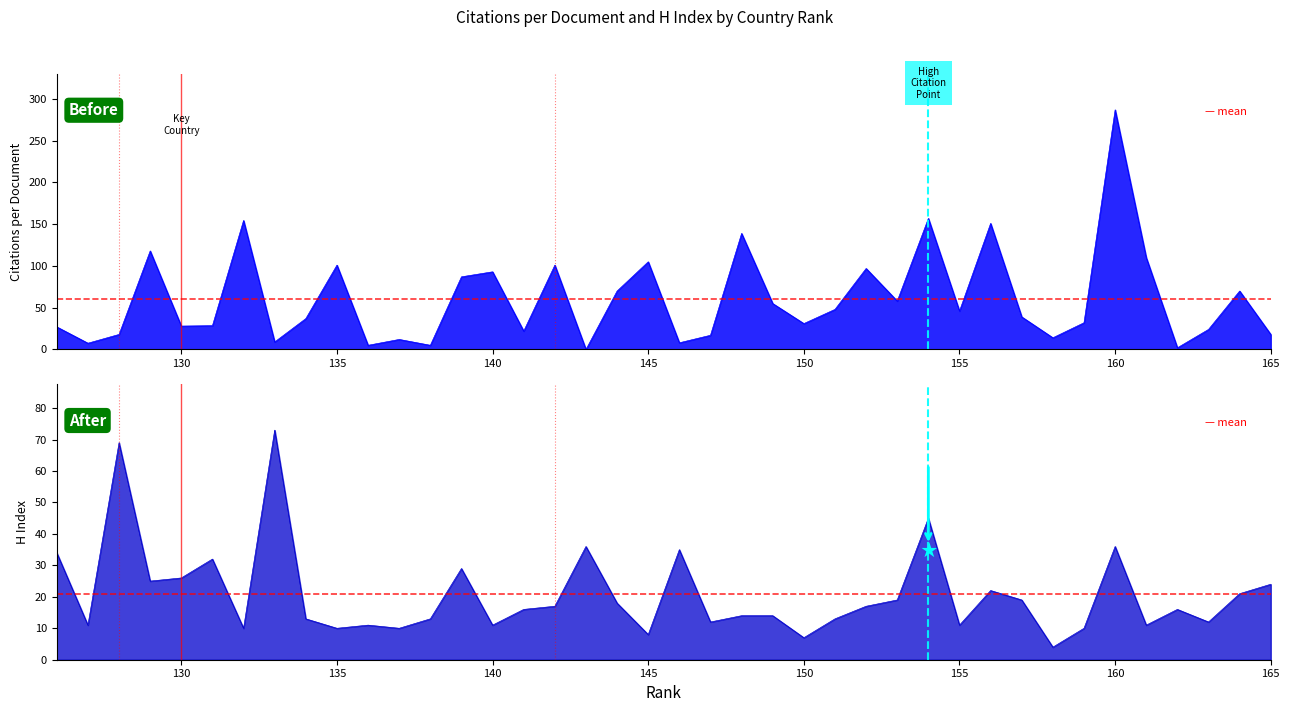

What is the difference between the maximum and minimum values in the Citations per document series?

287.0